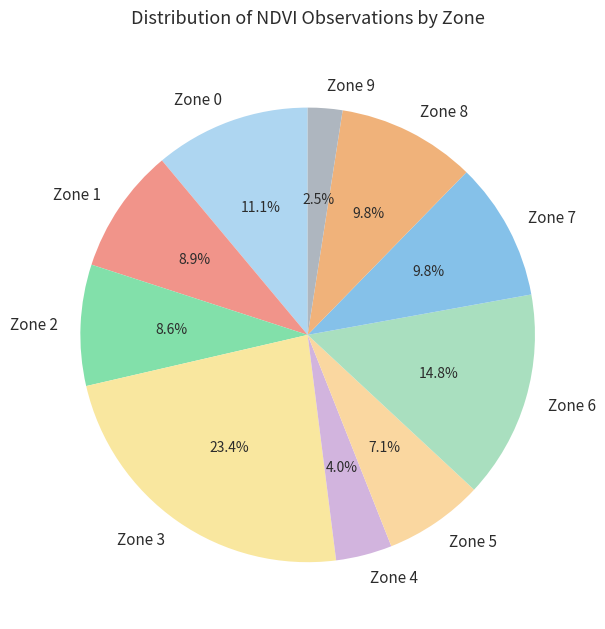

How many slices are in this pie chart?

10